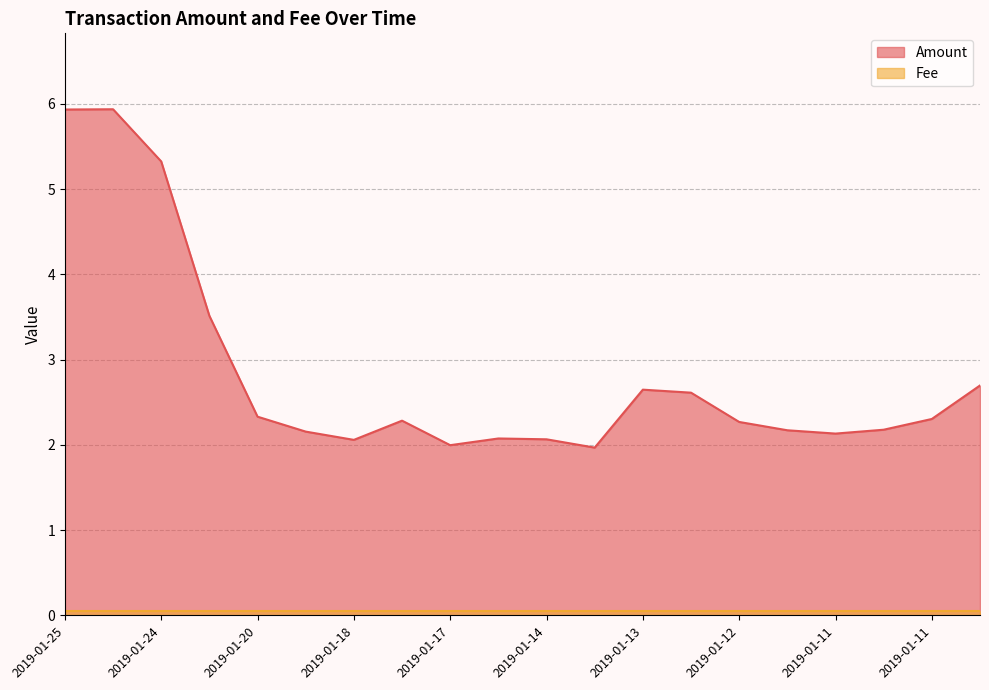

What is the difference between the maximum and minimum values?

4.0